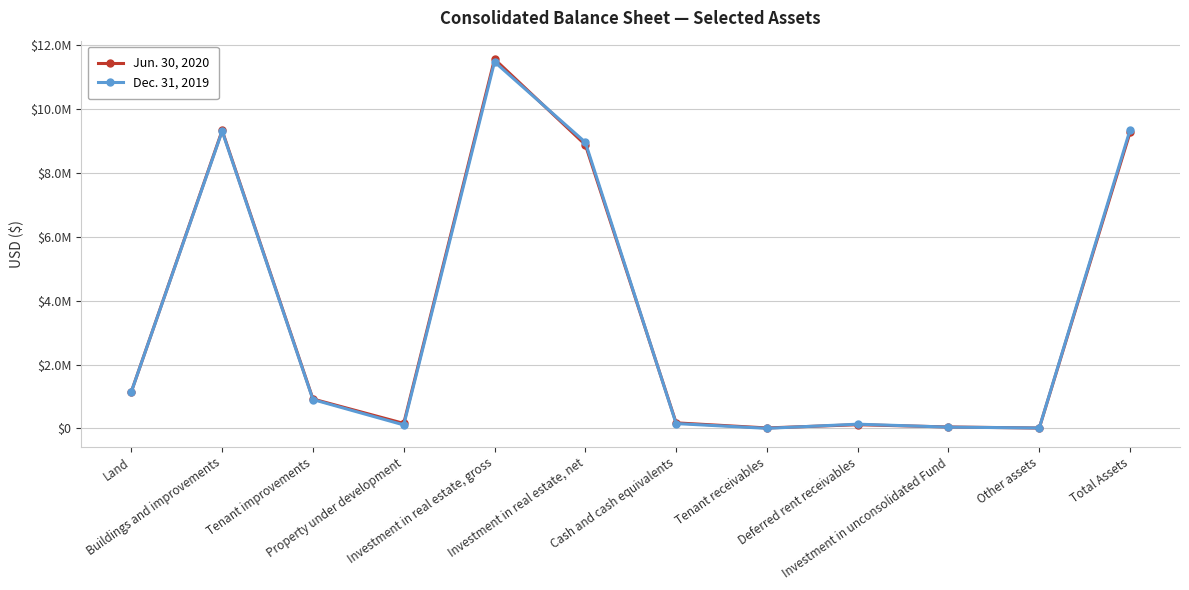

What is the highest value of the Jun. 30, 2020 series?

11564194